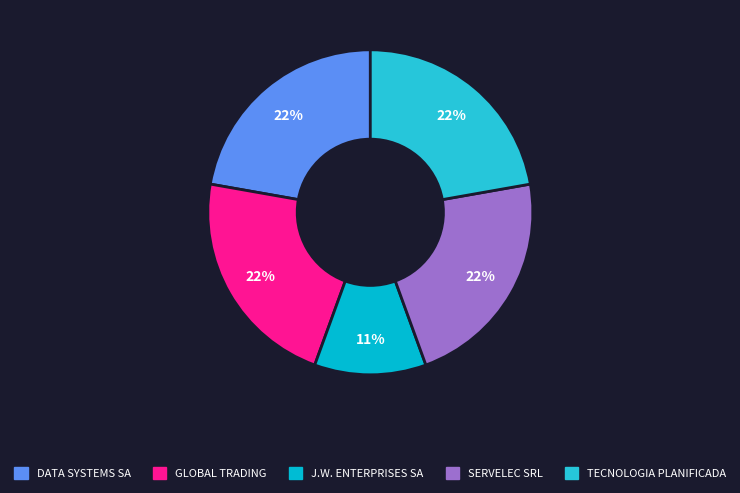

Is the sum of SERVELEC SRL and DATA SYSTEMS SA greater than half?

No